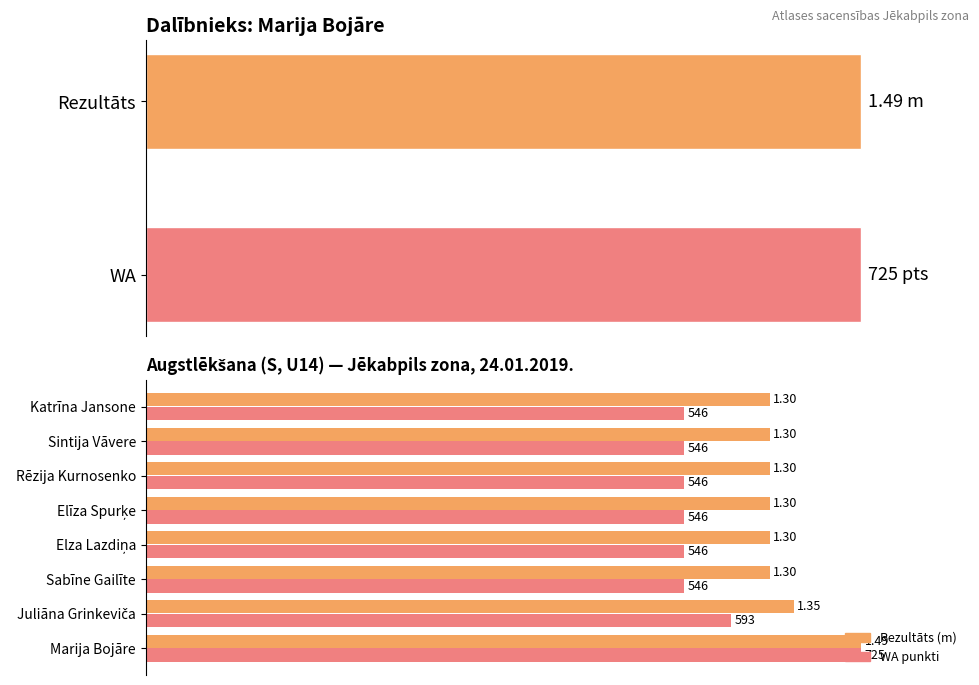

List the series in order of their peak value, lowest first.

Rezultāts, WA